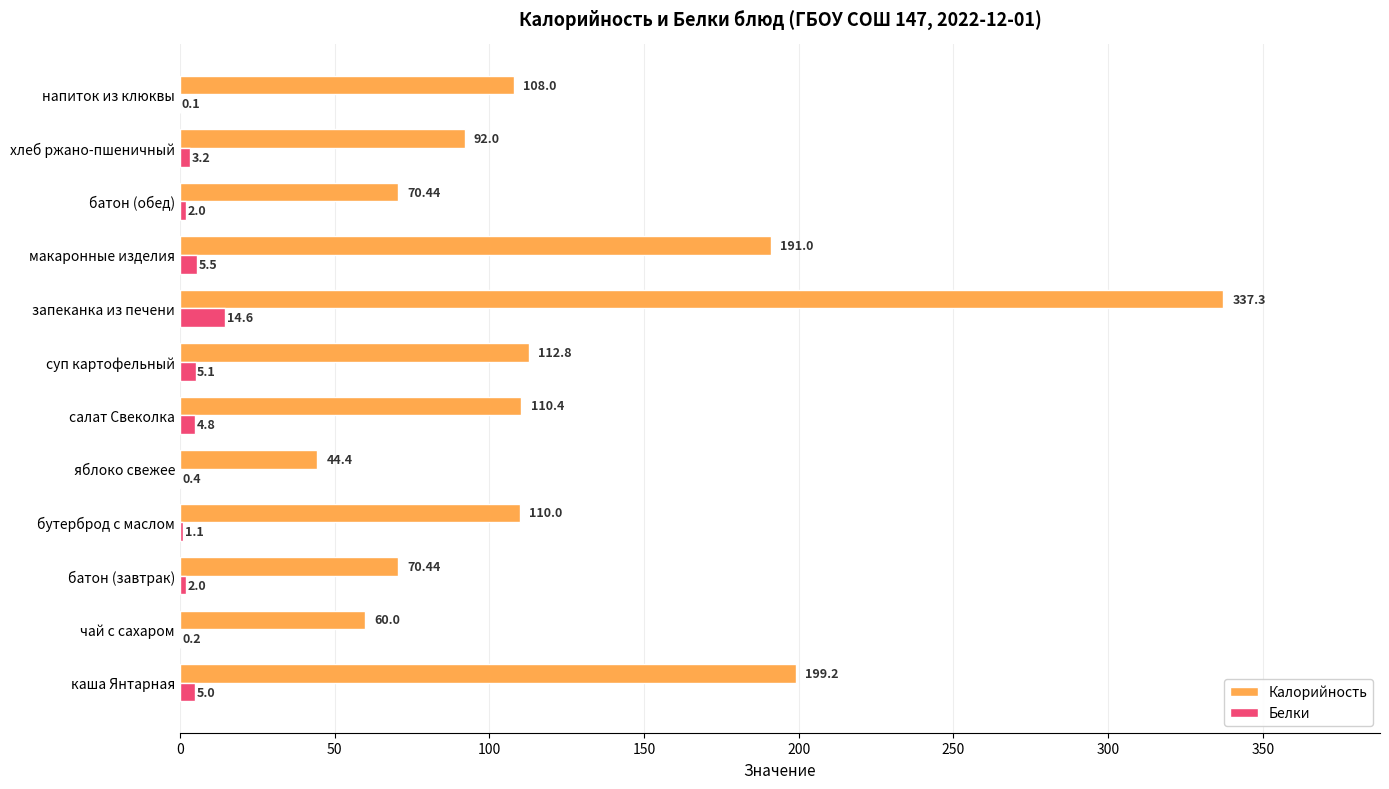

What is the sum of the Калорийность values at макаронные изделия and салат Свеколка?

301.4